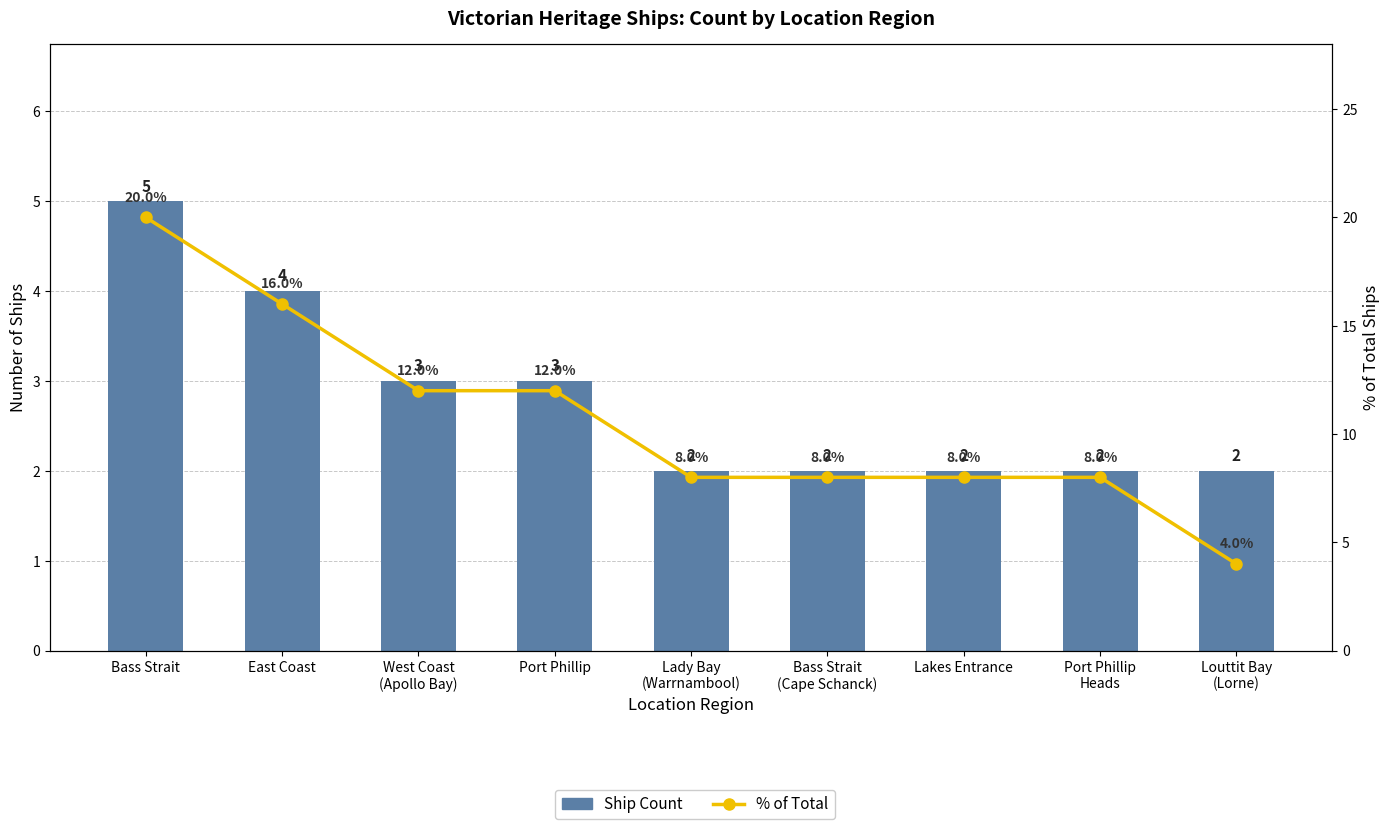

What is the difference between the highest and lowest values at Louttit Bay
(Lorne)?

2